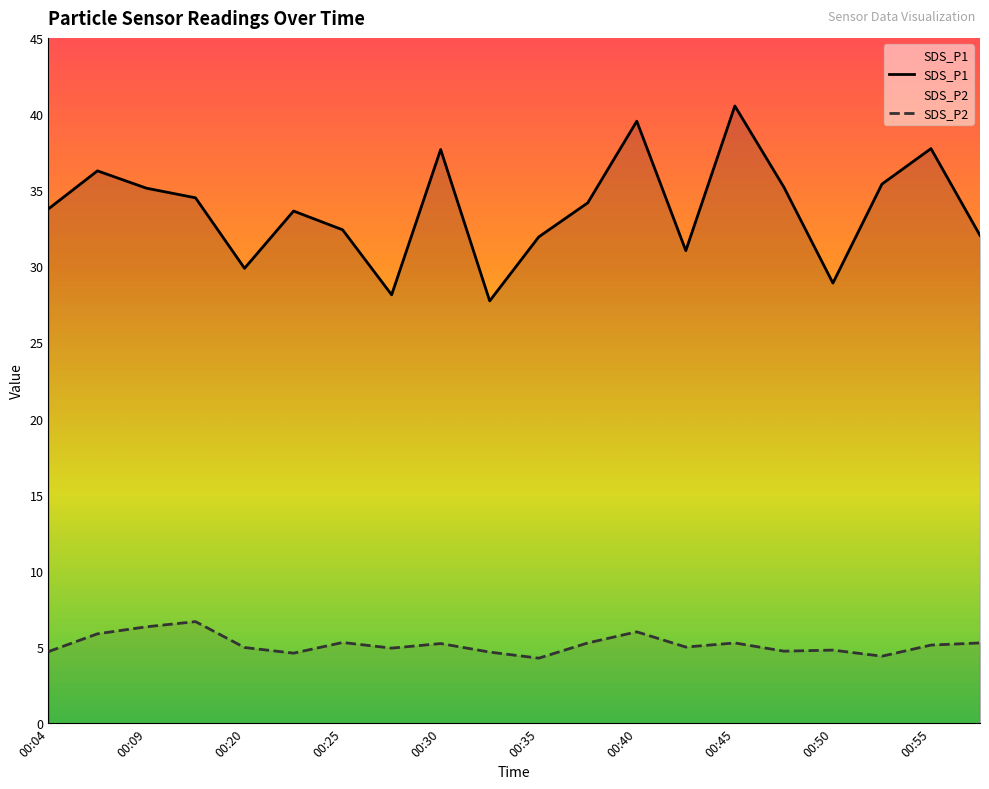

How many values in the SDS_P2 series are below 5?

9